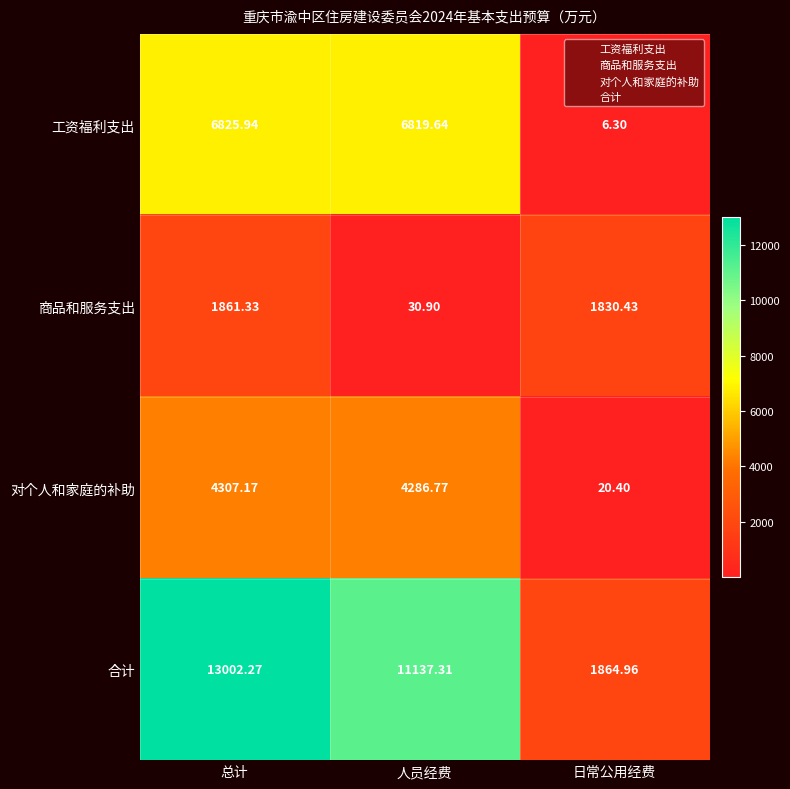

List the series in order of their peak value, highest first.

合计, 工资福利支出, 对个人和家庭的补助, 商品和服务支出